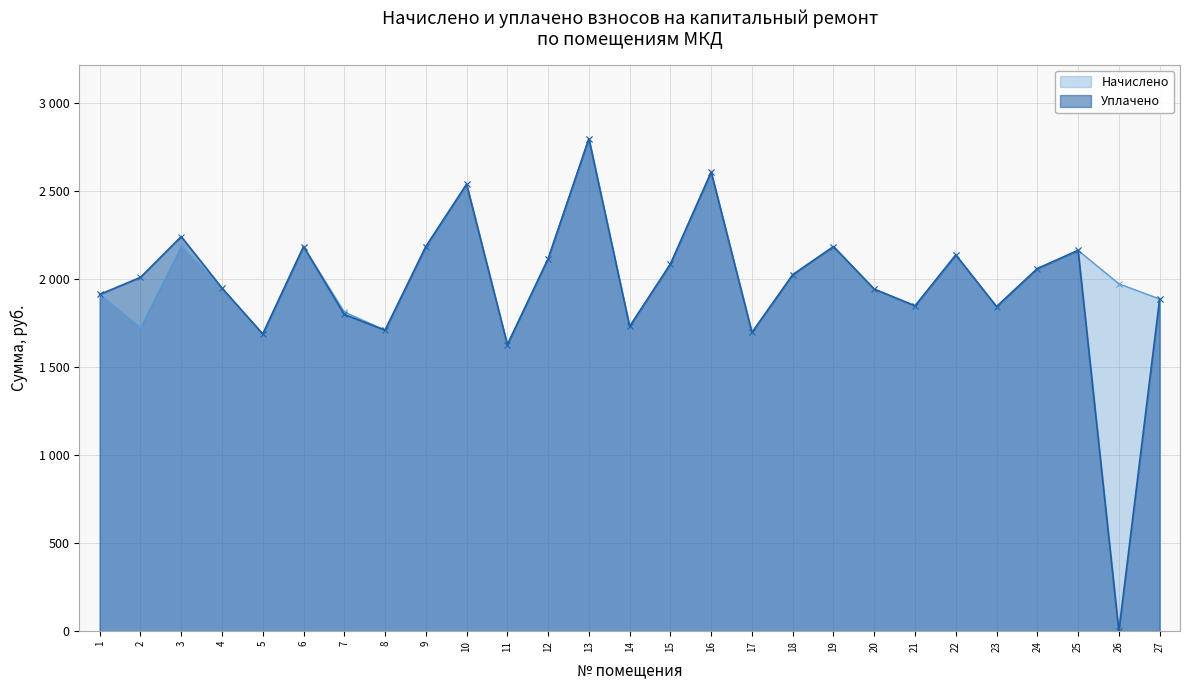

Rank the series at 16 from lowest to highest value.

Начислено, Уплачено